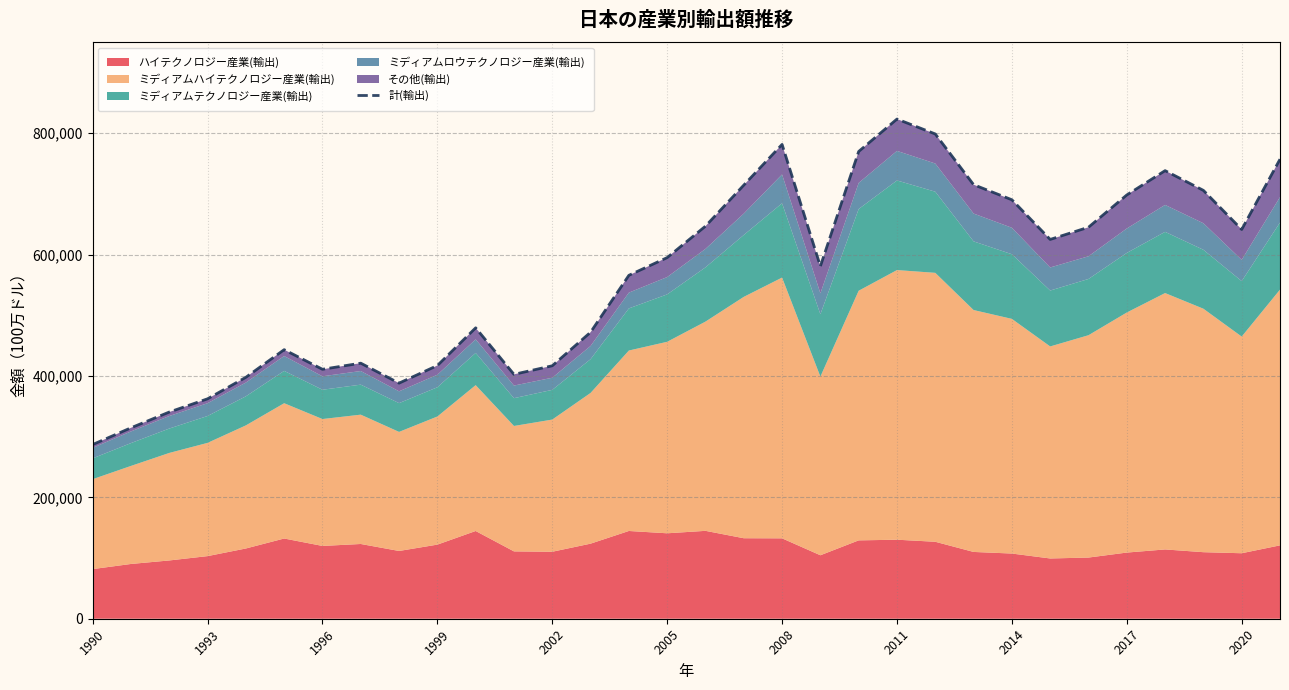

What is the minimum value for 計(輸出)?

286949.6